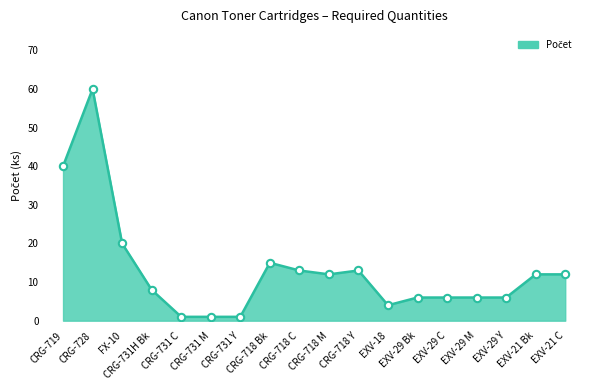

Between EXV-18 and EXV-21 Bk, which is larger?

EXV-21 Bk